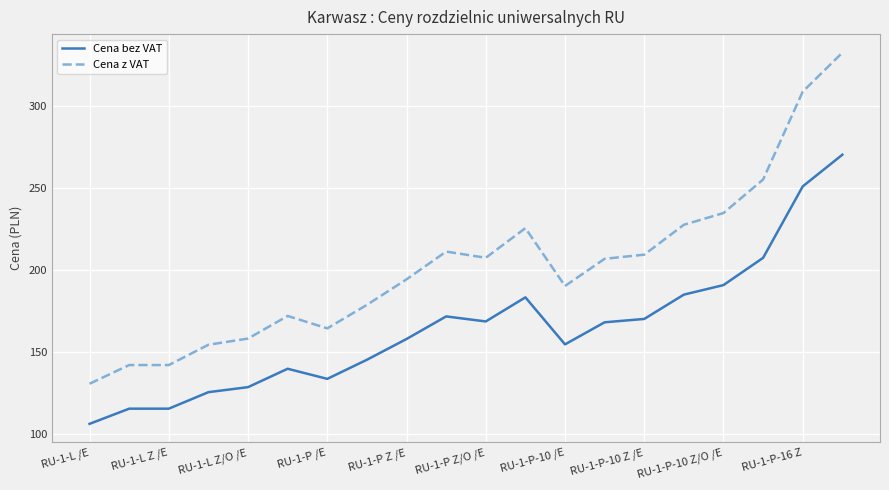

Rank the series by their average value, from lowest to highest.

Cena bez VAT, Cena z VAT